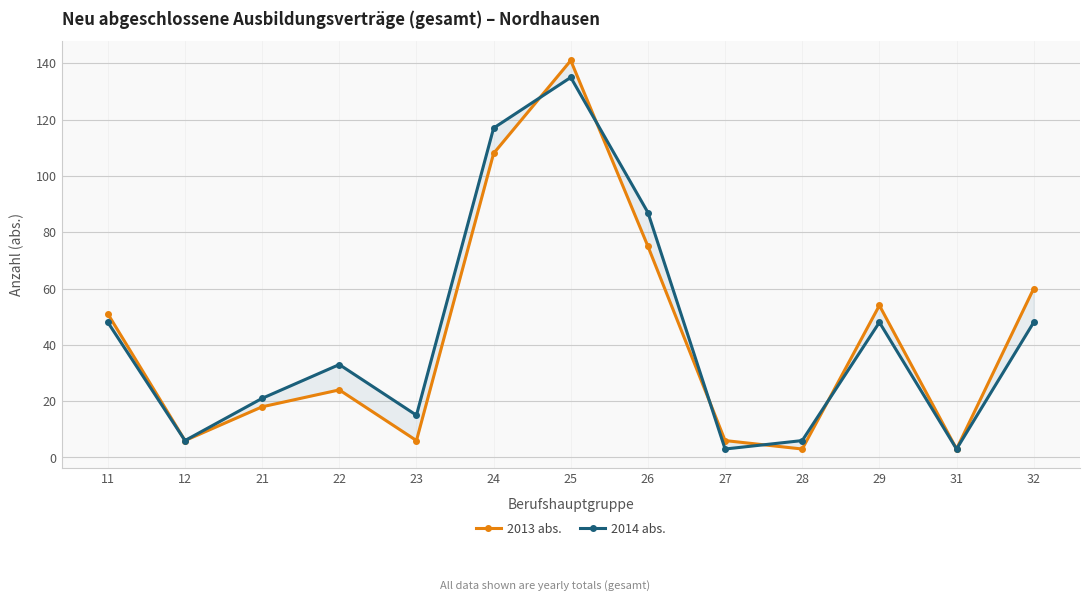

What is the highest value of the 2014 abs. series?

135